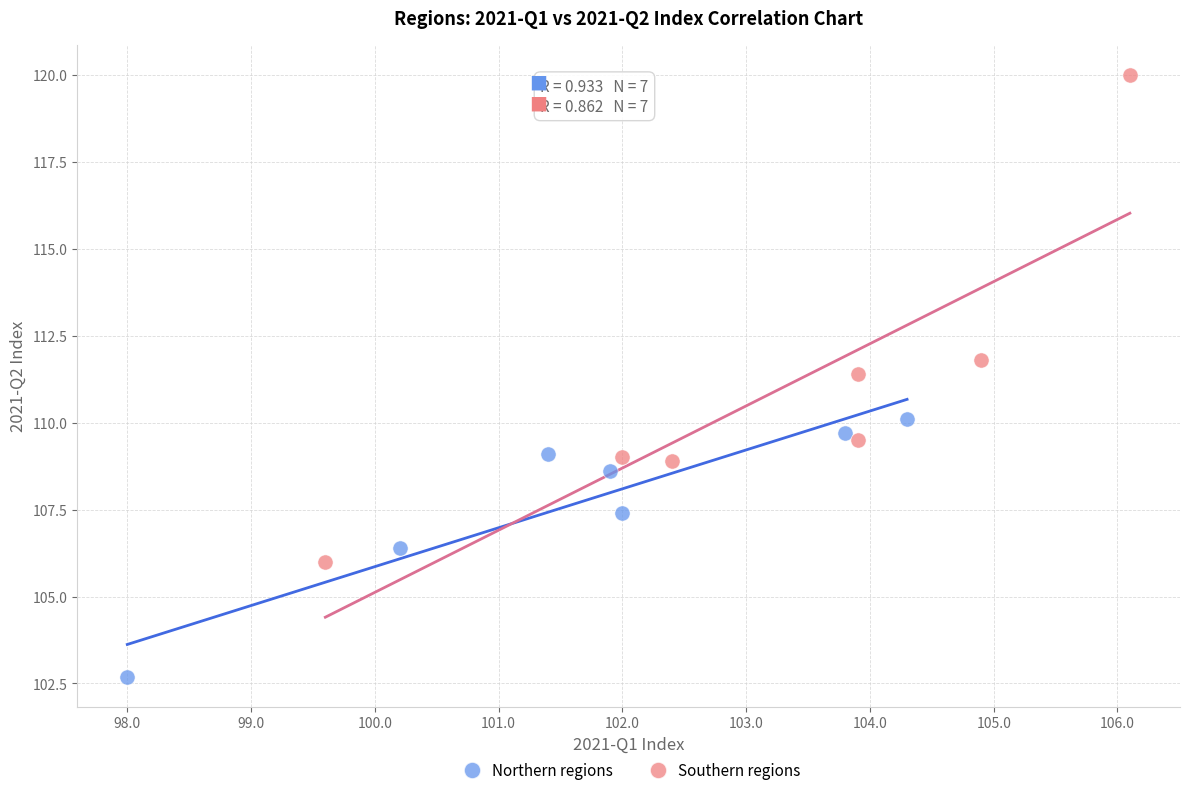

What are all the series names shown in the legend?

Northern regions, Southern regions